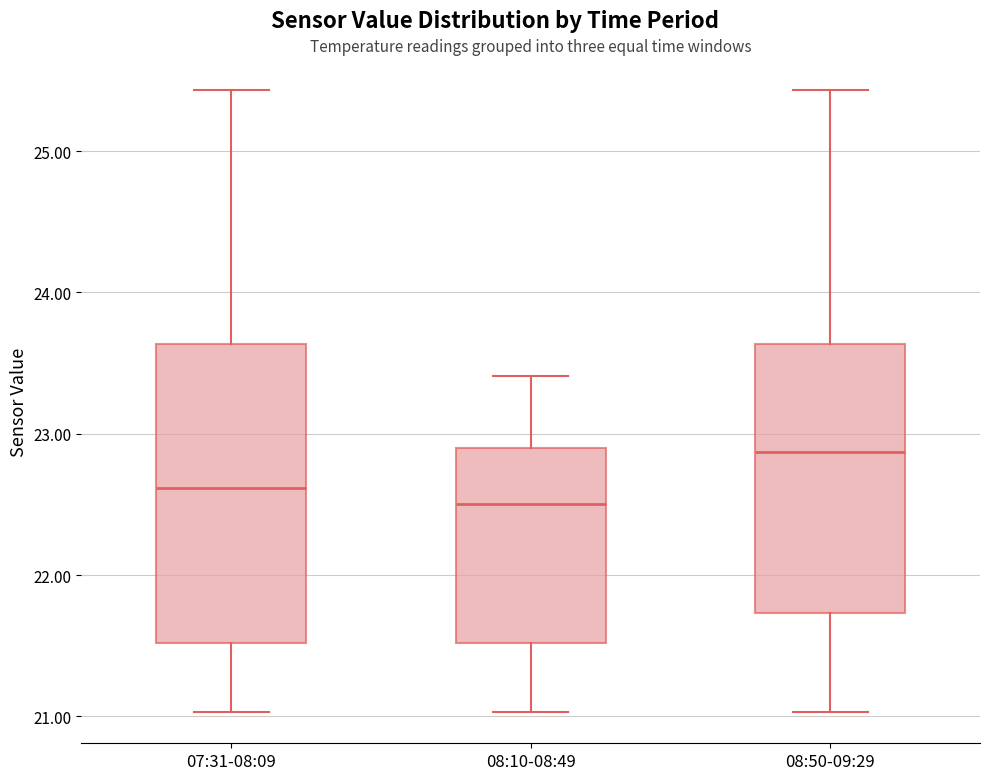

Reading left to right, transcribe this box plot: for each box, give where its median line is, the range the box spans, and where its two whiskers end, as read against the y-axis. The values are not printed on the chart, so give them approximately, as read against the axis.

07:31-08:09: median 22.6, box 21.5 to 23.6, whiskers 21.0 to 25.4
08:10-08:49: median 22.5, box 21.5 to 22.9, whiskers 21.0 to 23.4
08:50-09:29: median 22.9, box 21.7 to 23.6, whiskers 21.0 to 25.4